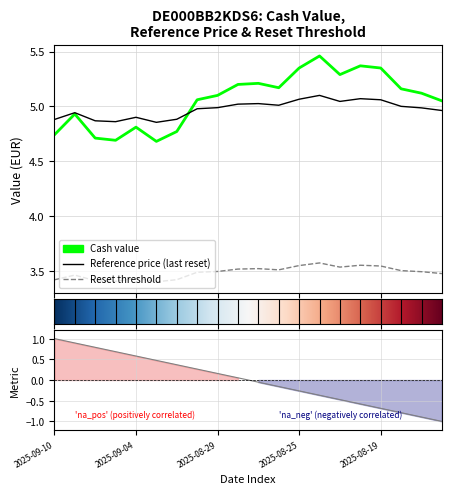

At which category does Reset threshold reach its first local peak?

2025-09-09